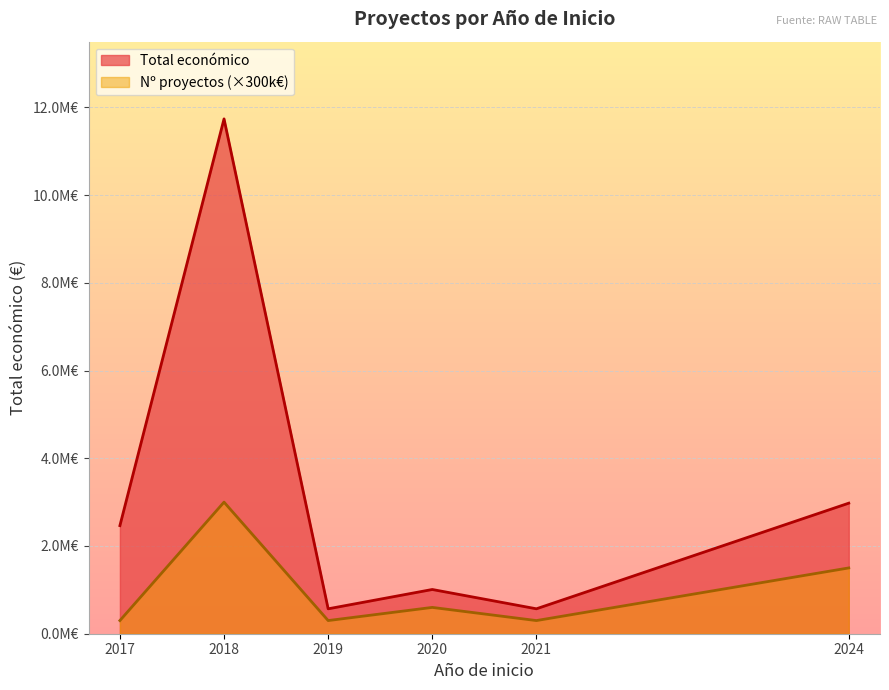

True or false: Total económico and Año de finalización intersect in this chart.

False